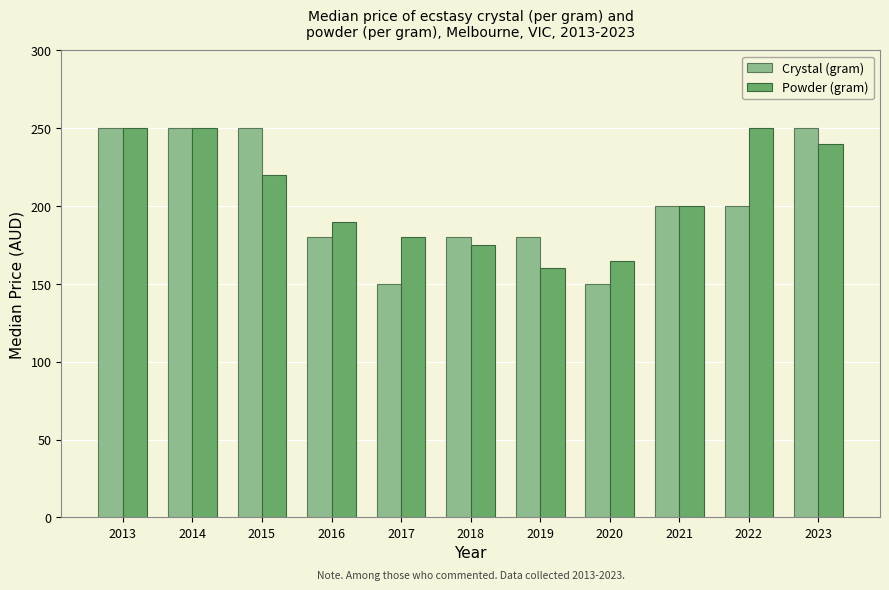

What is the highest value of the Powder (gram) series?

250